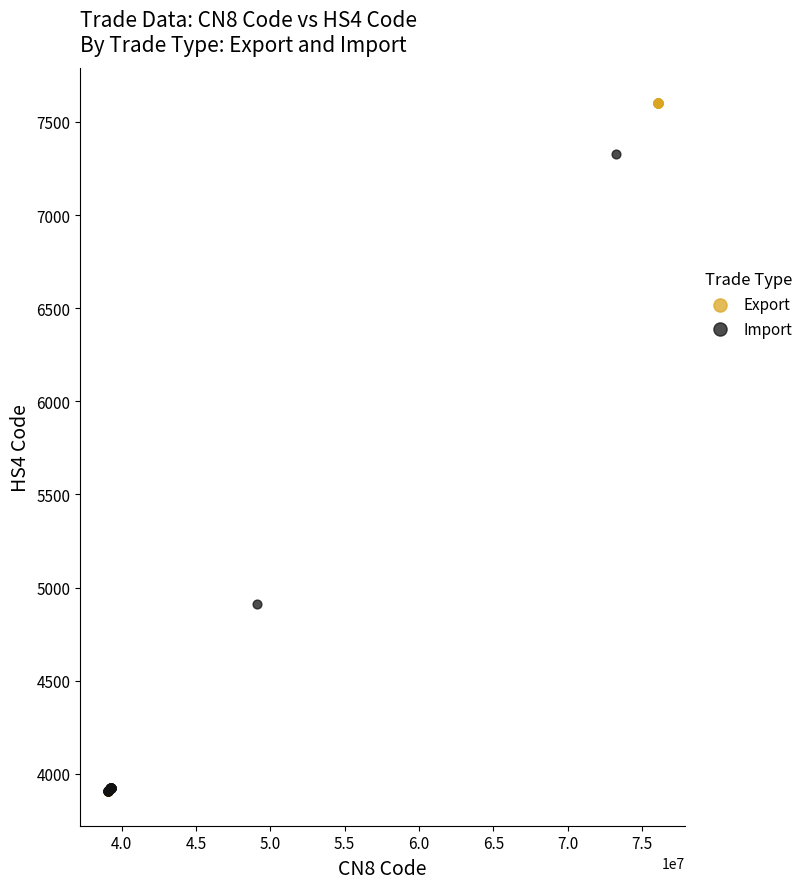

Which series contains the highest Y value?

Export